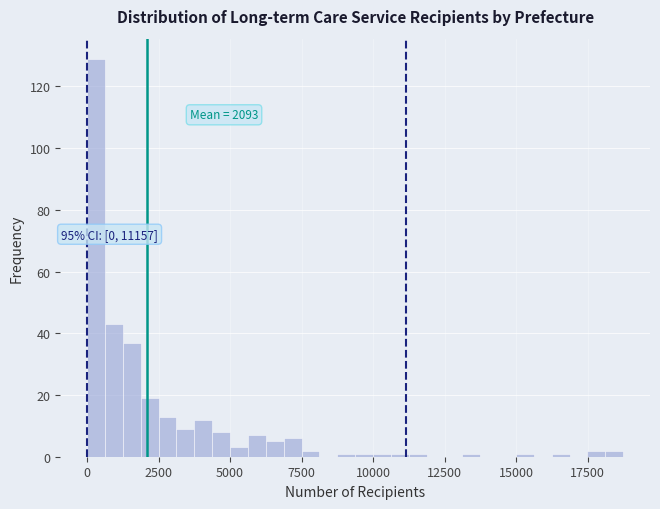

Read against the x-axis, roughly where is the centre of the tallest bar?

500